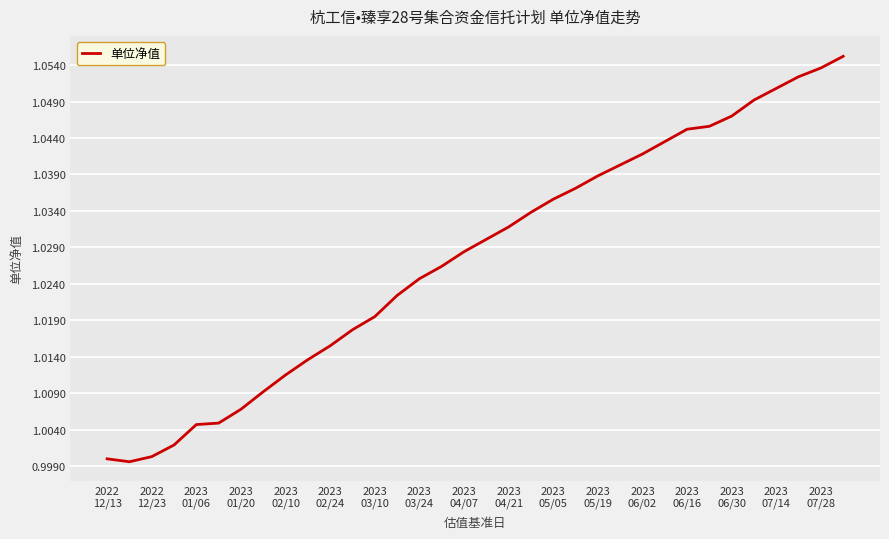

Does the chart display data point markers on the line(s)?

No